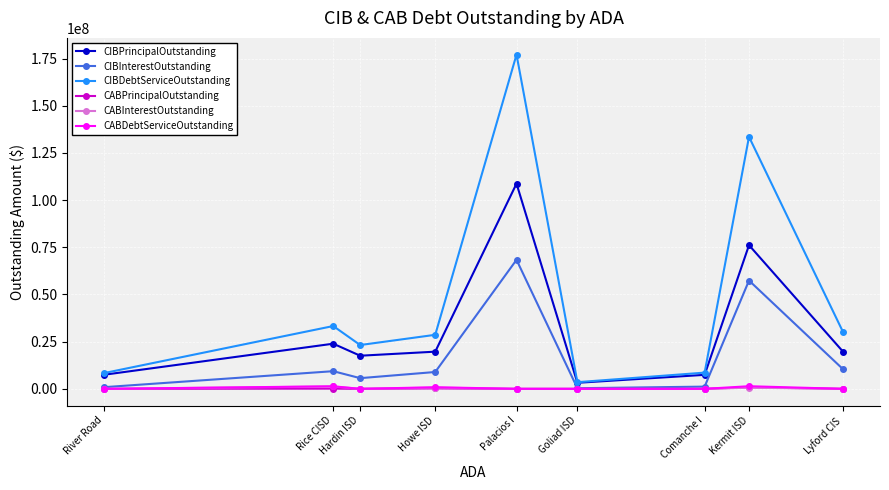

What position from the left is River Road?

1